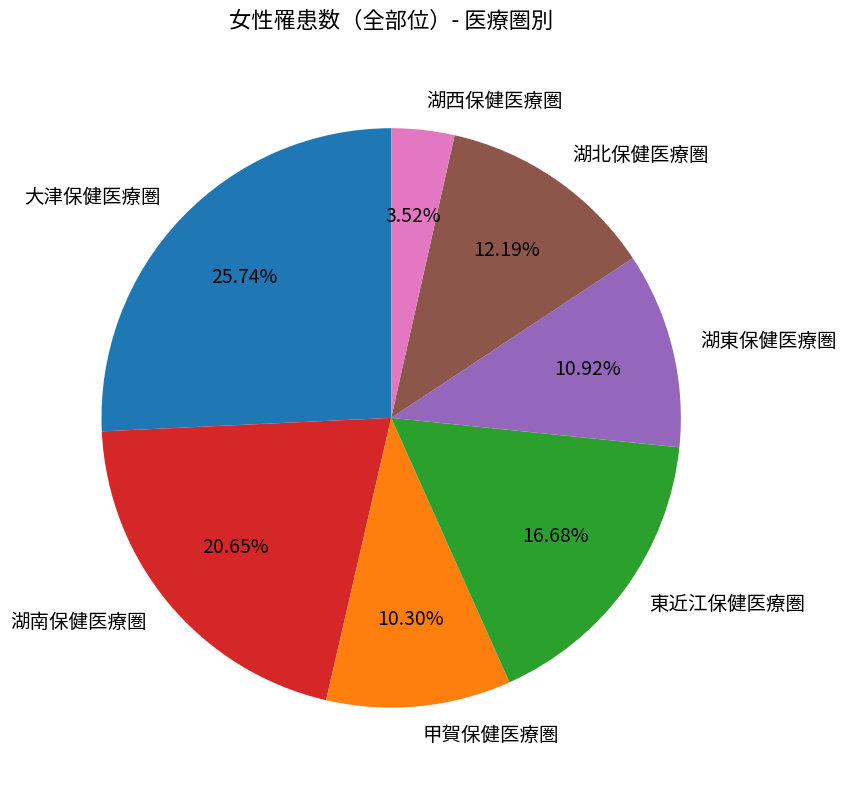

Which category has the smallest portion of the pie?

湖西保健医療圏